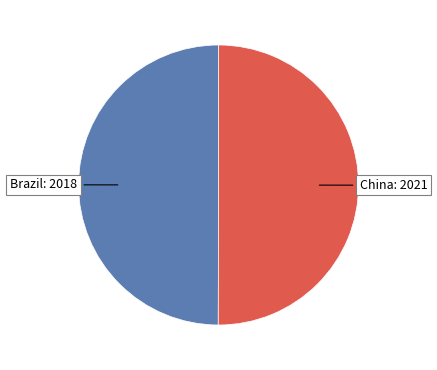

How many slices are in this pie chart?

2